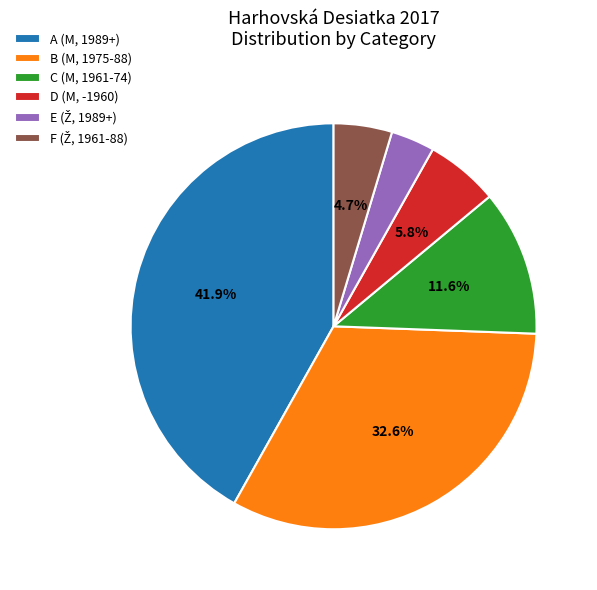

Do D (M, -1960) and C (M, 1961-74) together represent more than half of the pie?

No